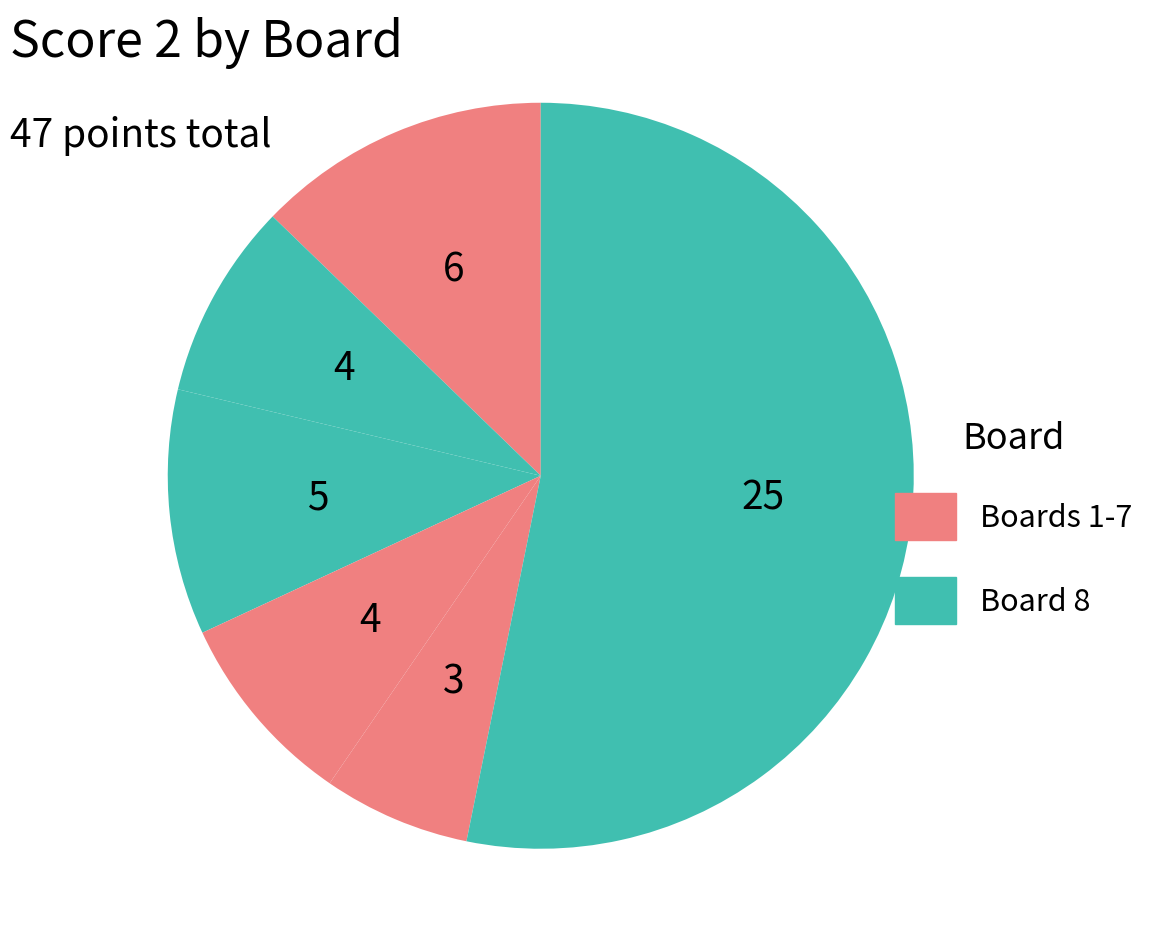

How many slices are in this pie chart?

6